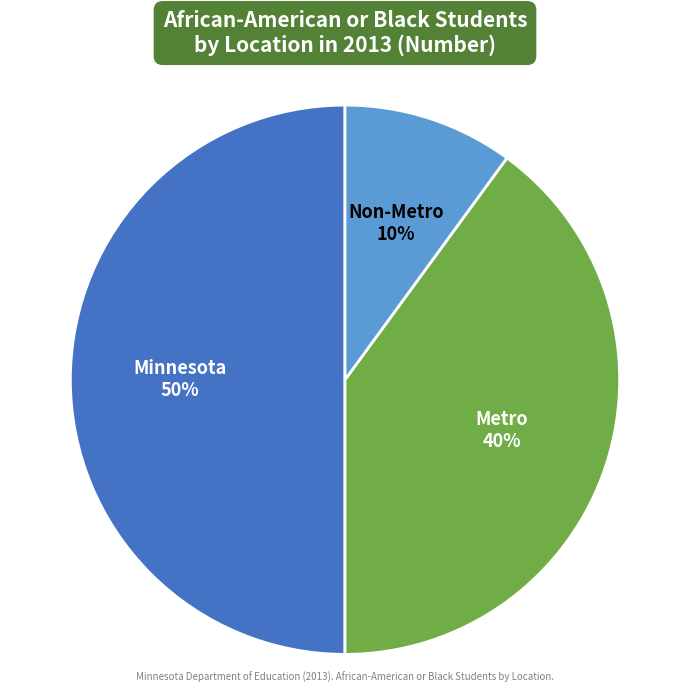

Combined, do Minnesota and Non-Metro account for over 50%?

Yes